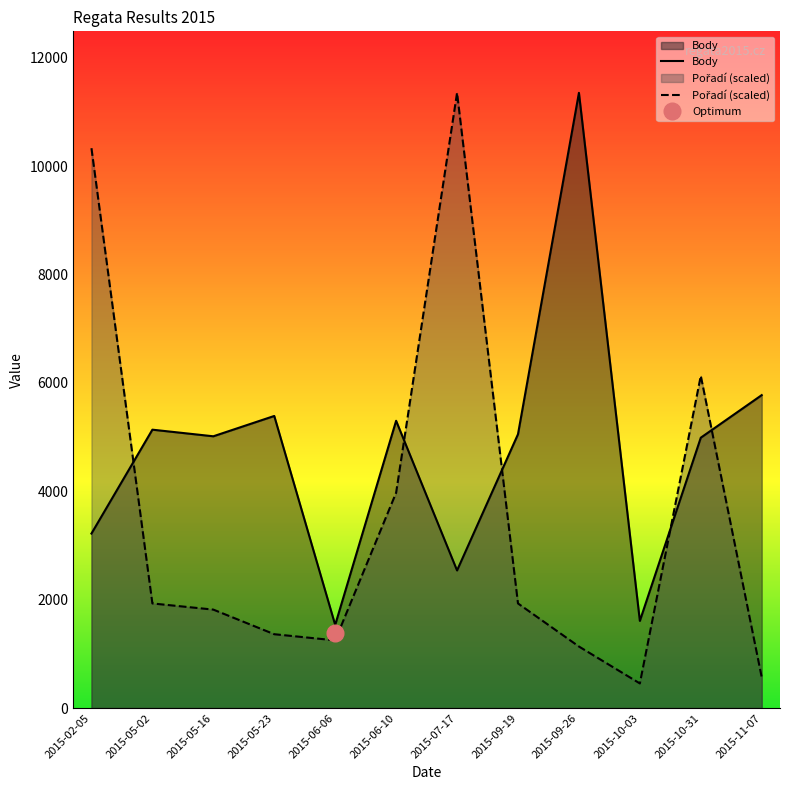

Does the chart display data point markers on the line(s)?

No